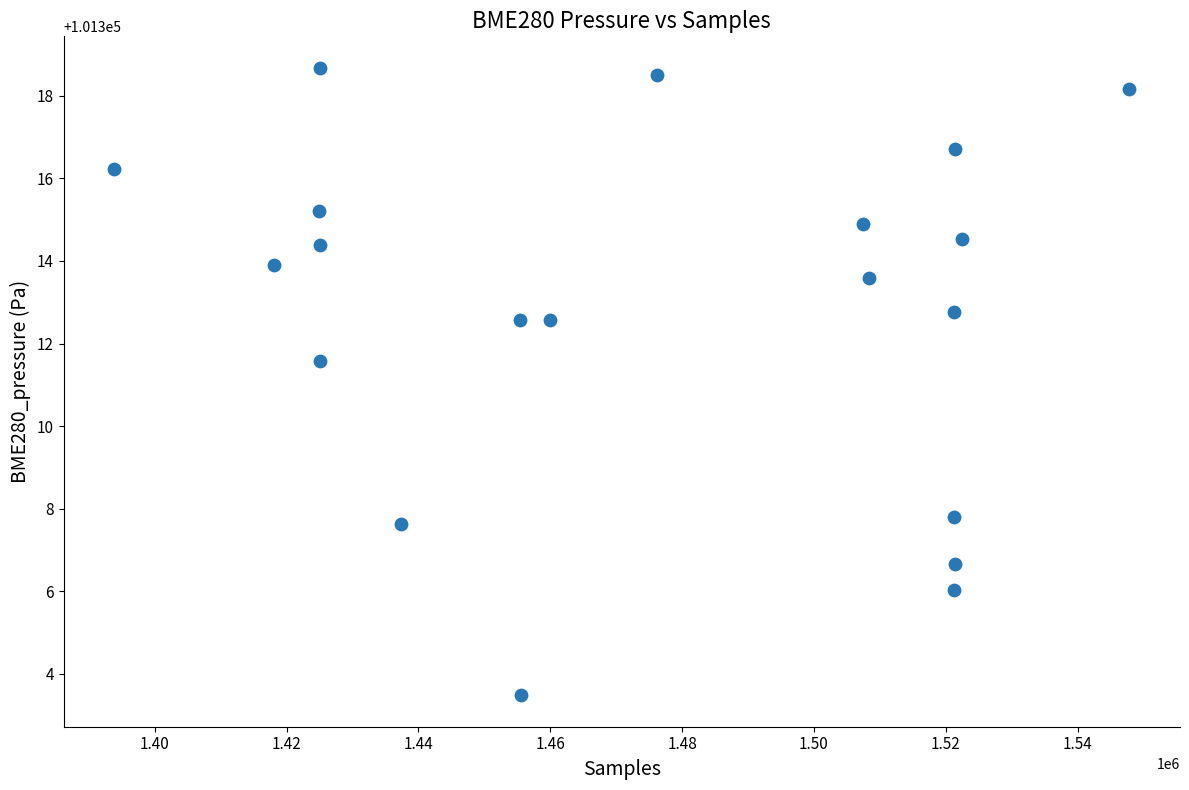

What Y value in the scatter plot is closest to 101311?

101311.6